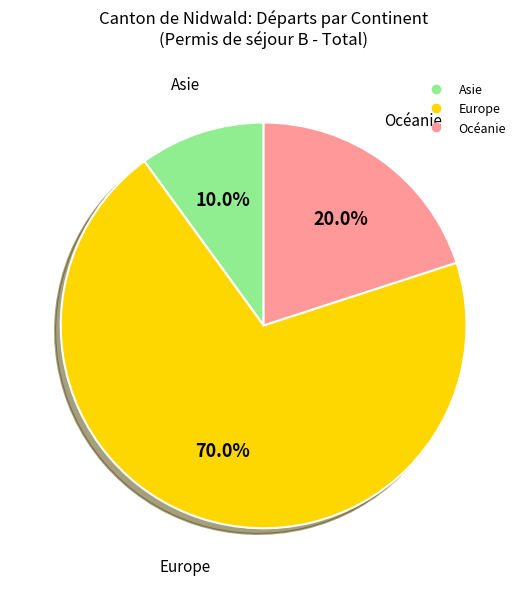

Does any single category account for the majority?

Yes